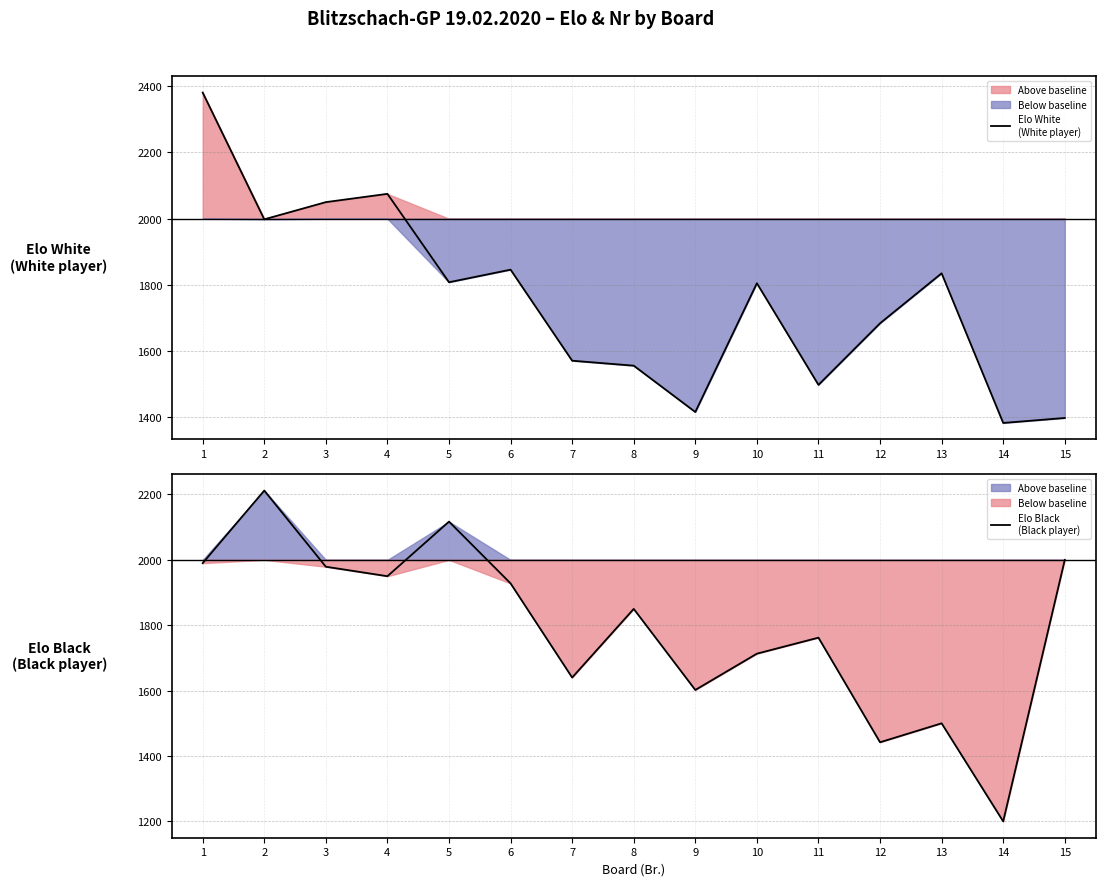

Is it true that Elo White
(White player) equals 1684 at 12?

True